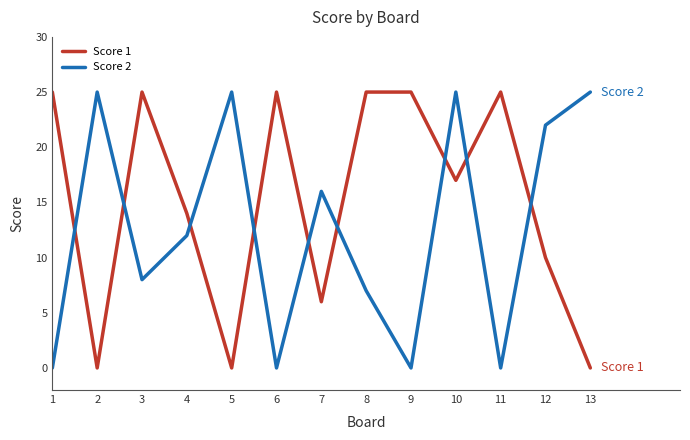

What is the difference between the second highest and minimum values in the Score 2 series?

25